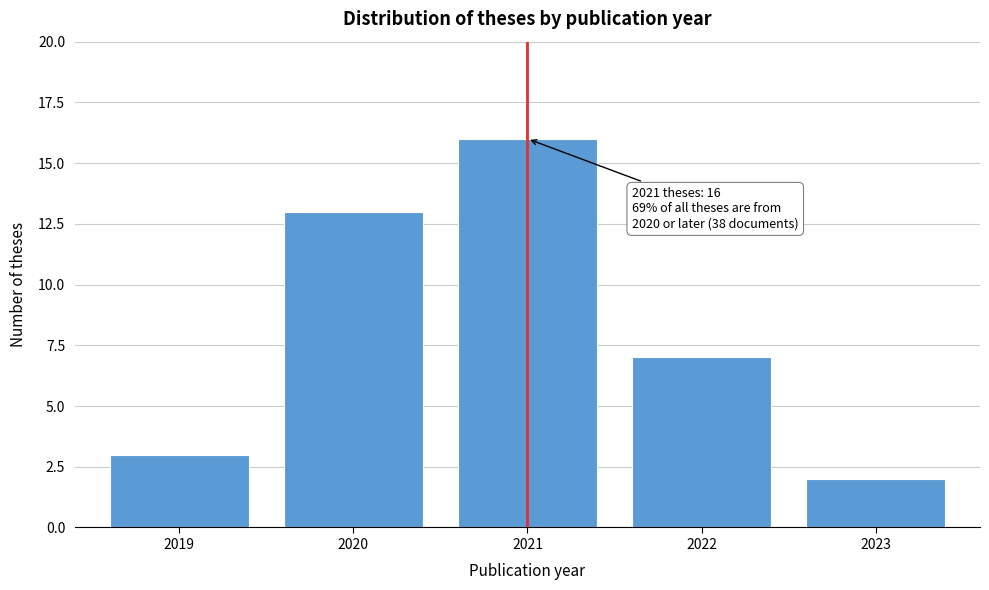

Reading right to left, transcribe all the data shown in this chart.

2	7	16	13	3